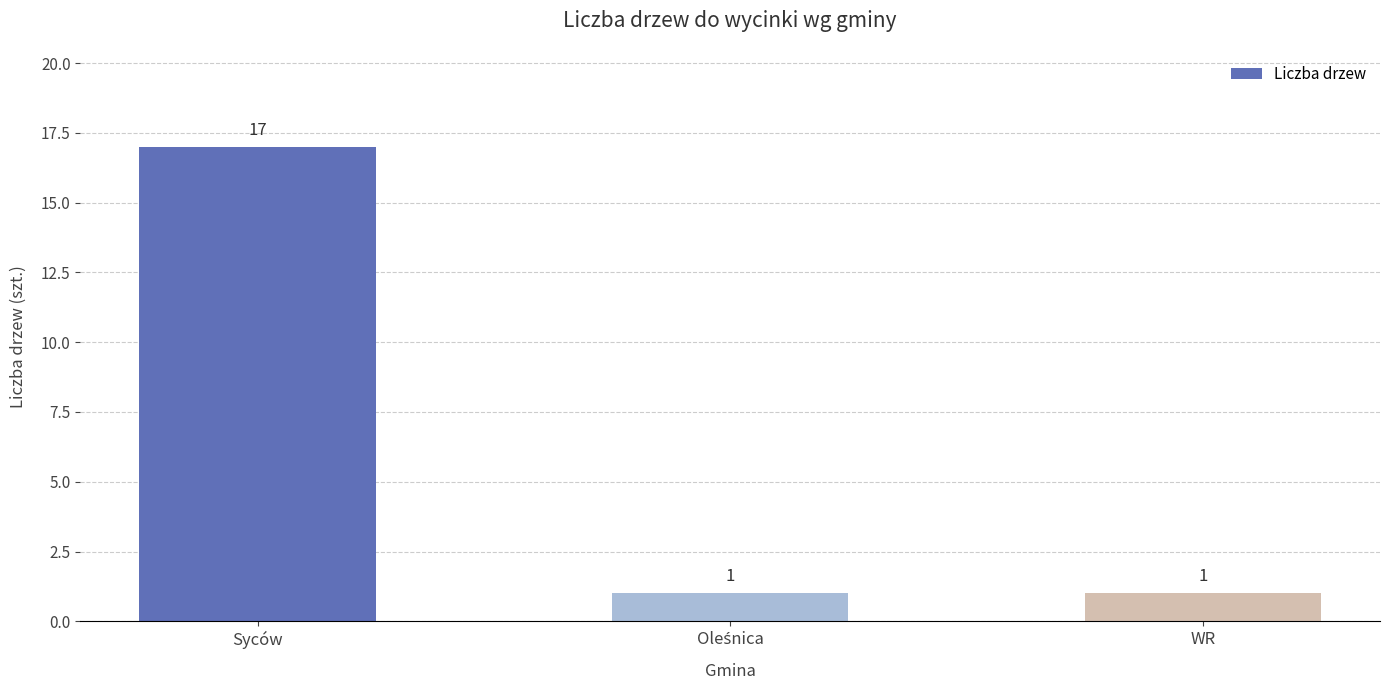

What position from the left is Syców?

1